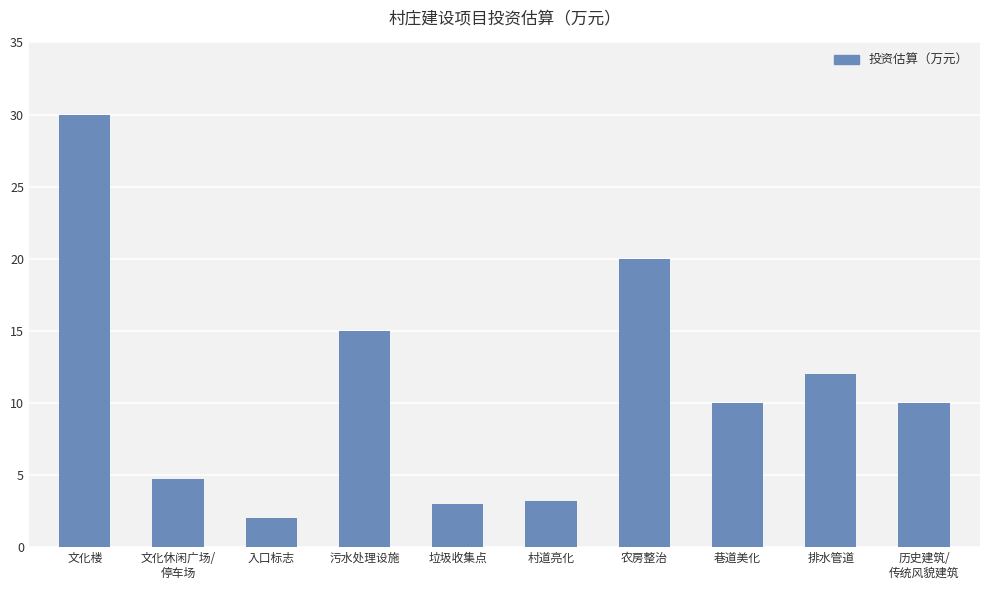

Between 文化楼 and 垃圾收集点, which is larger?

文化楼